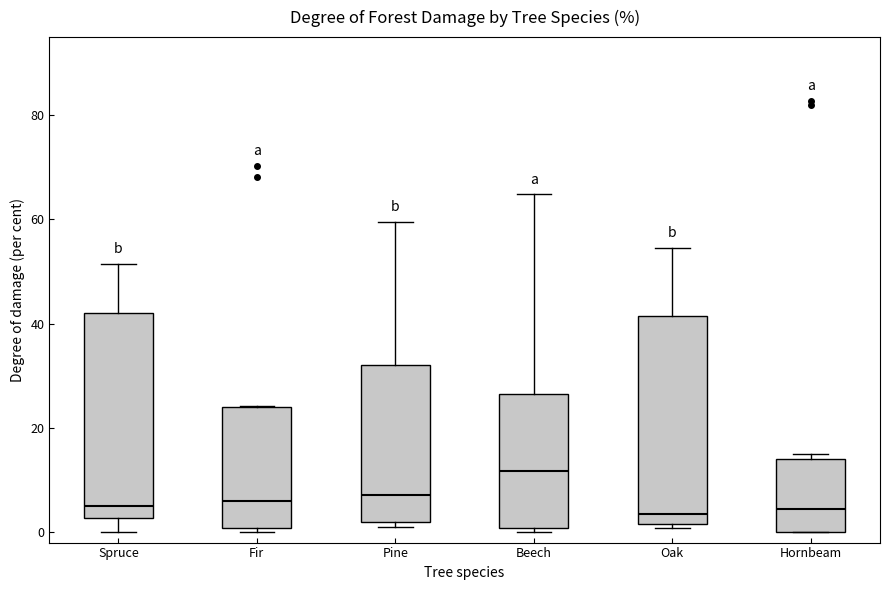

Reading left to right, transcribe this box plot: for each box, give where its median line is, the range the box spans, and where its two whiskers end, as read against the y-axis. The values are not printed on the chart, so give them approximately, as read against the axis.

Spruce: median 6, box 2 to 42, whiskers 0 to 52
Fir: median 6, box 0 to 24, whiskers 0 (just below the box's lower edge) to 24
Pine: median 8, box 2 to 32, whiskers 2 (just below the box's lower edge) to 60
Beech: median 12, box 0 to 26, whiskers 0 (just below the box's lower edge) to 64
Oak: median 4, box 2 to 42, whiskers 0 to 54
Hornbeam: median 4, box 0 to 14, whiskers 0 to 16